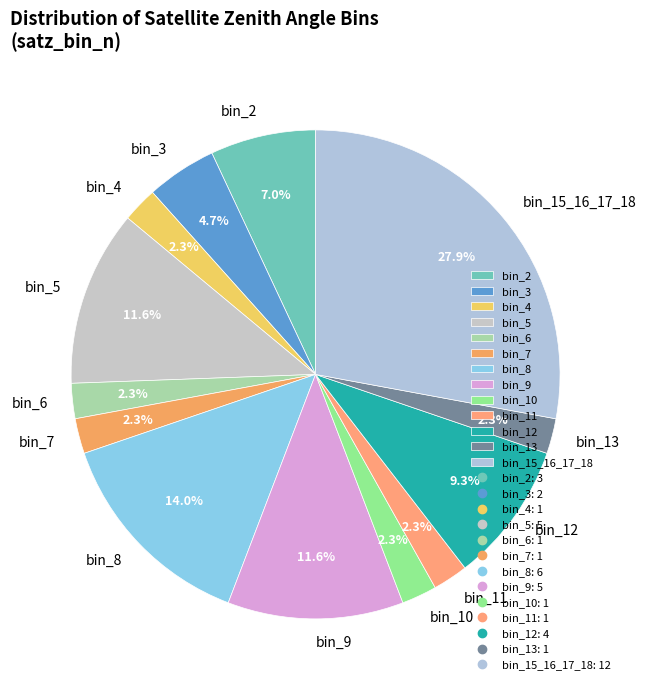

How much of the chart is everything except bin_6?

97.7%